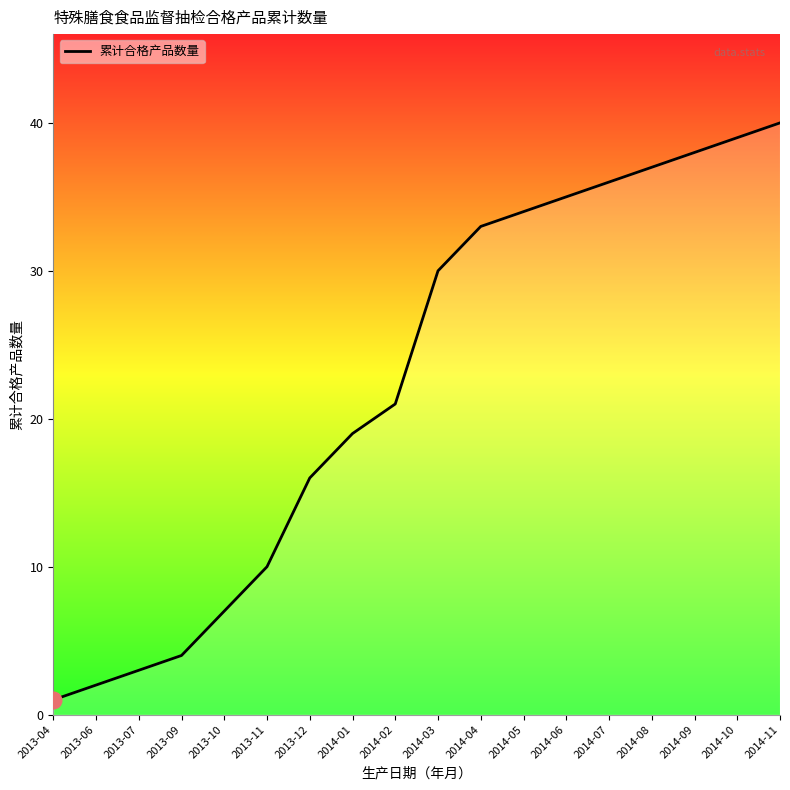

How many lines are shown in the chart?

1